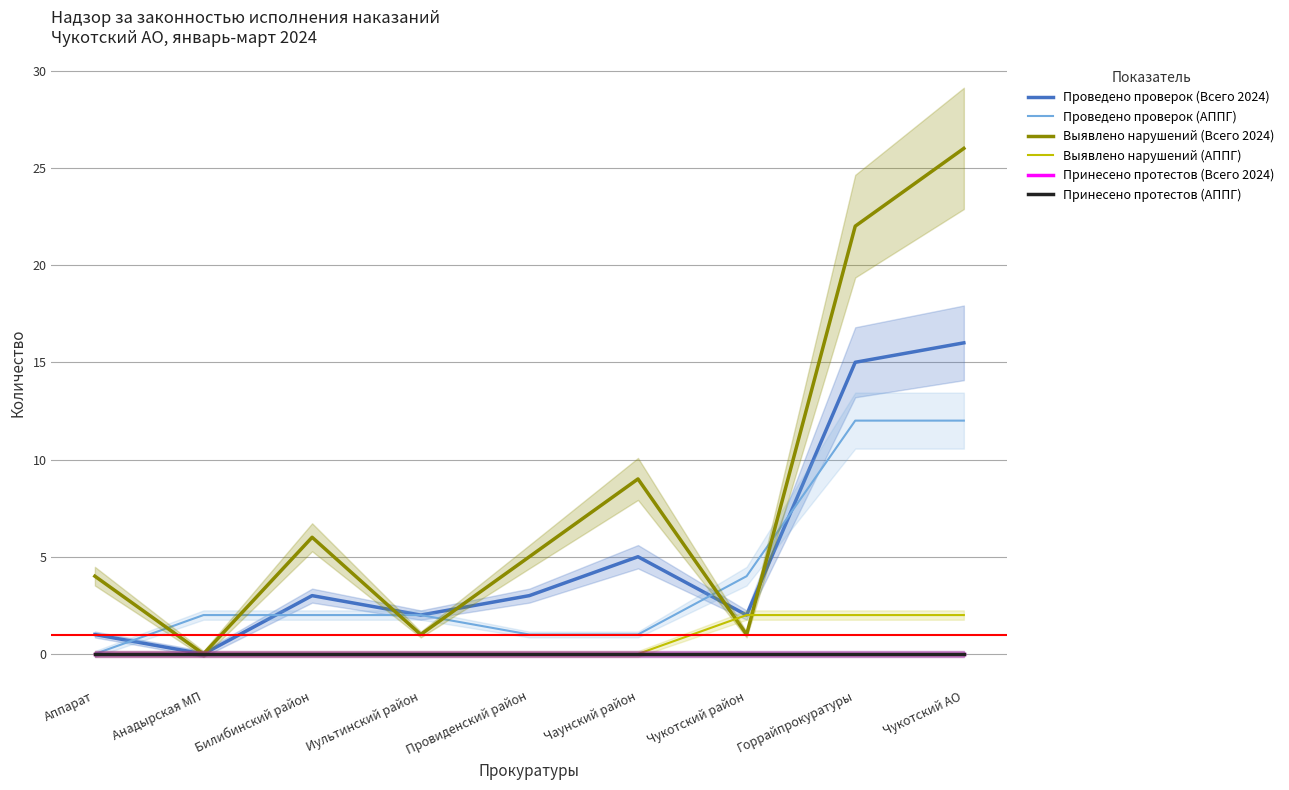

Which category has the highest value in the Принесено протестов (АППГ) series?

Аппарат